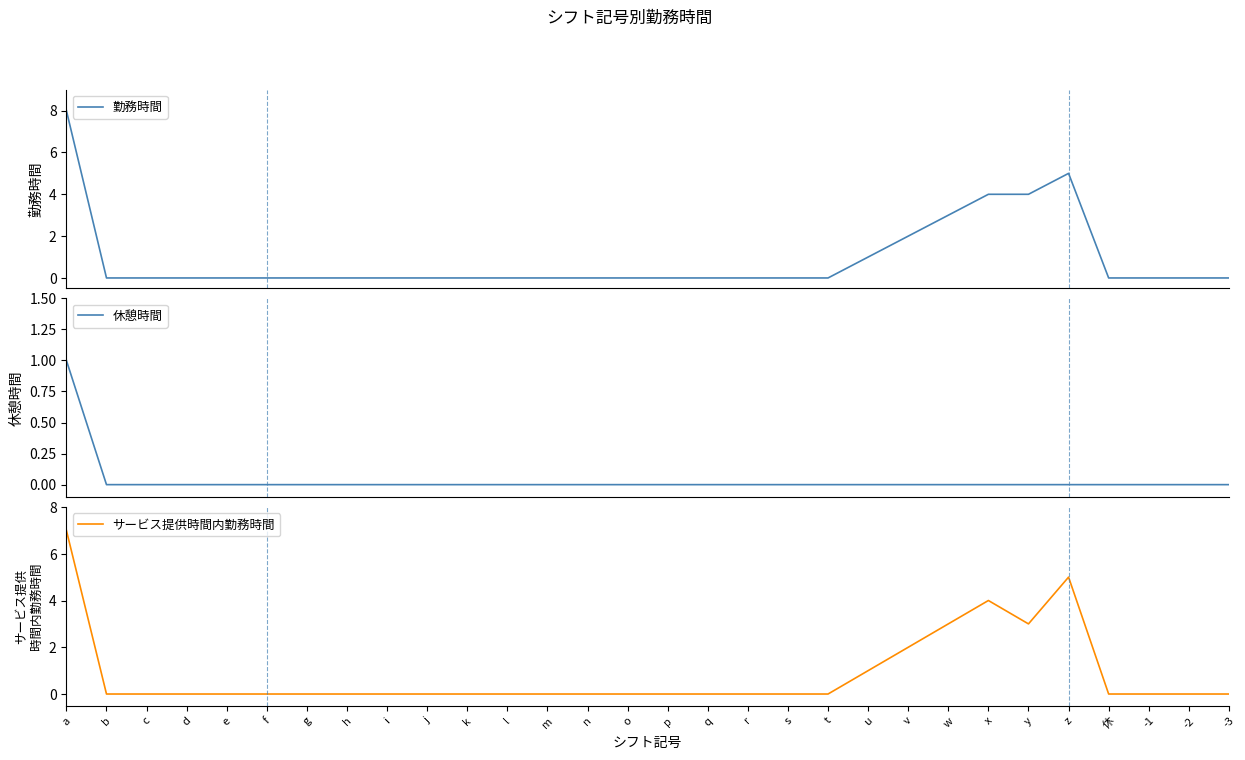

At which label is 勤務時間 closest to 4?

x